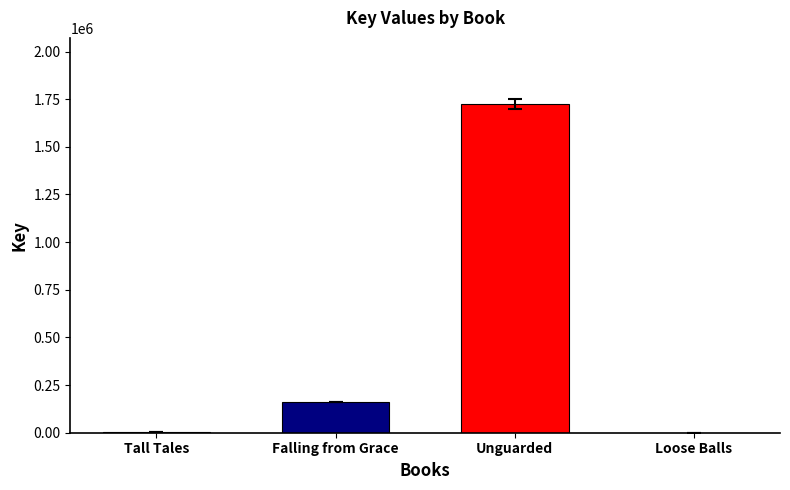

Read the value at Falling from Grace, to the nearest 100.

161100